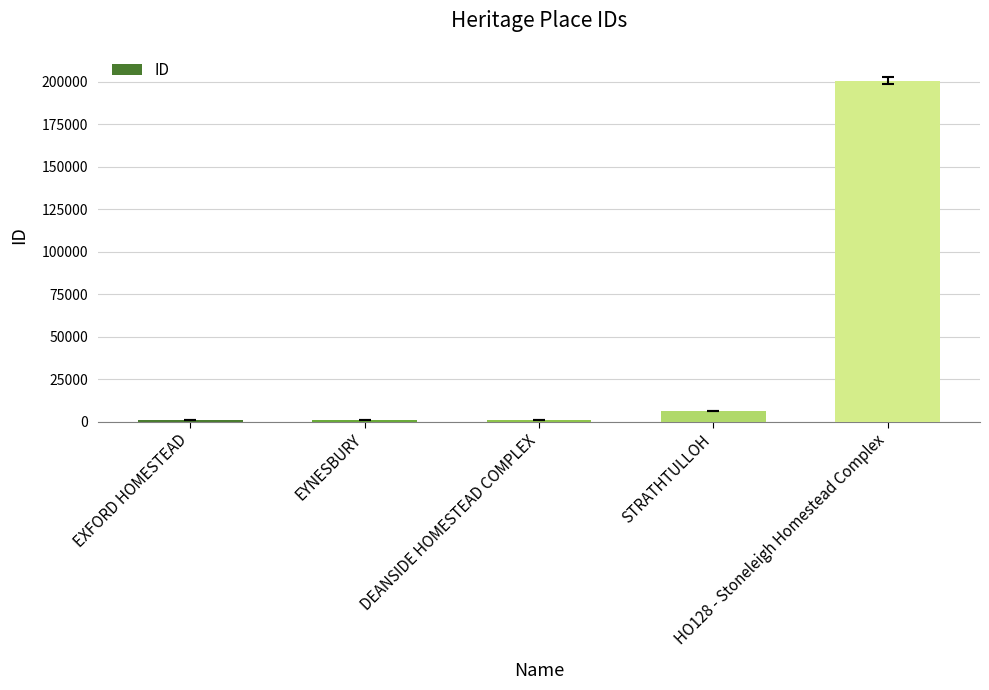

The chart shows a value of 833 at EYNESBURY. True or false?

True